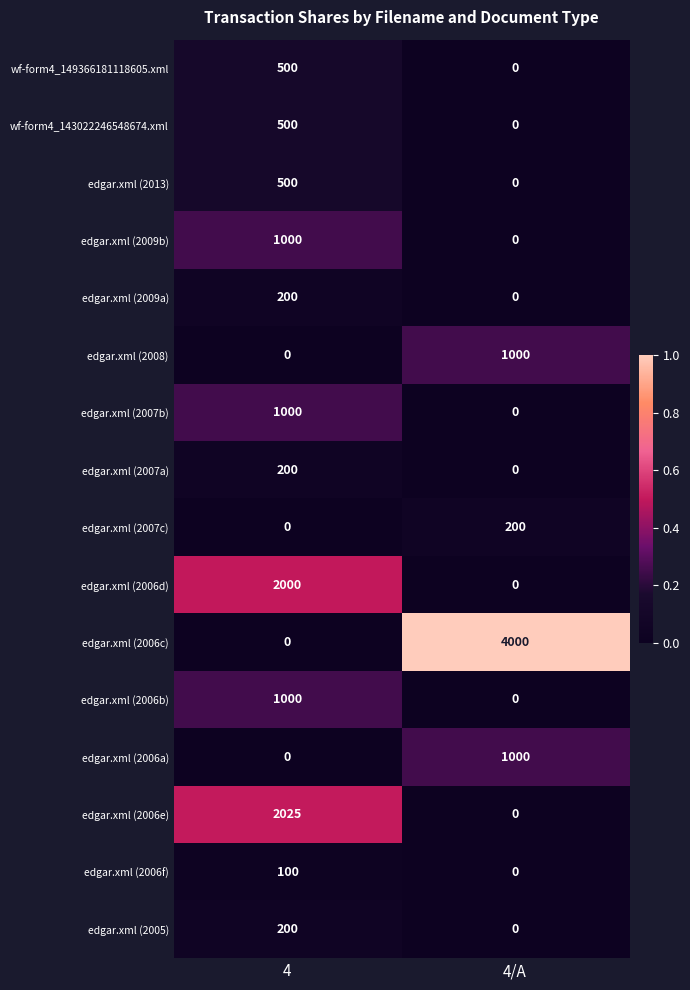

Is it true that edgar.xml (2007a) equals 0 at 4/A?

True